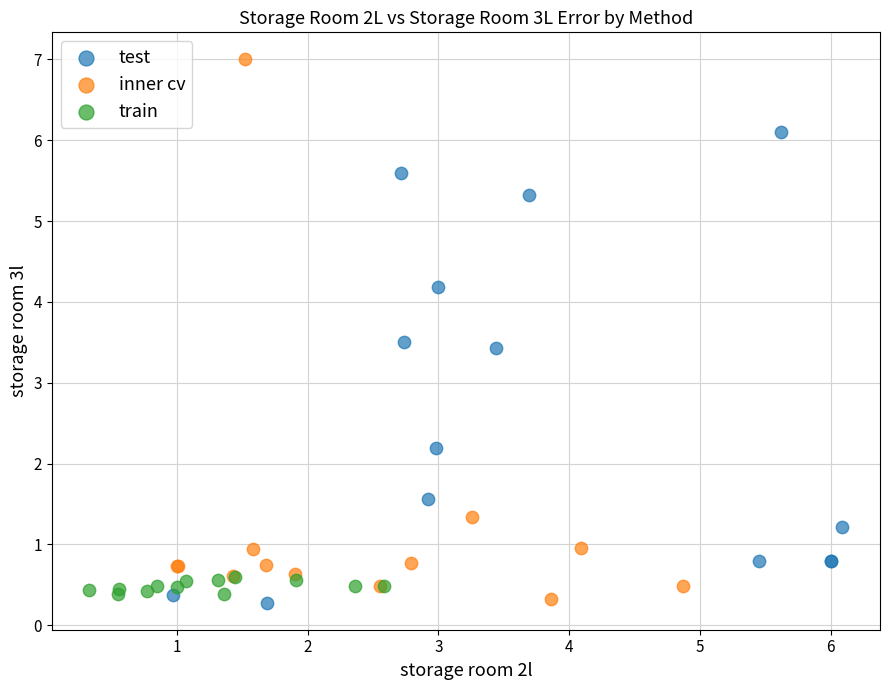

Which series has the widest spread of Y values?

inner cv